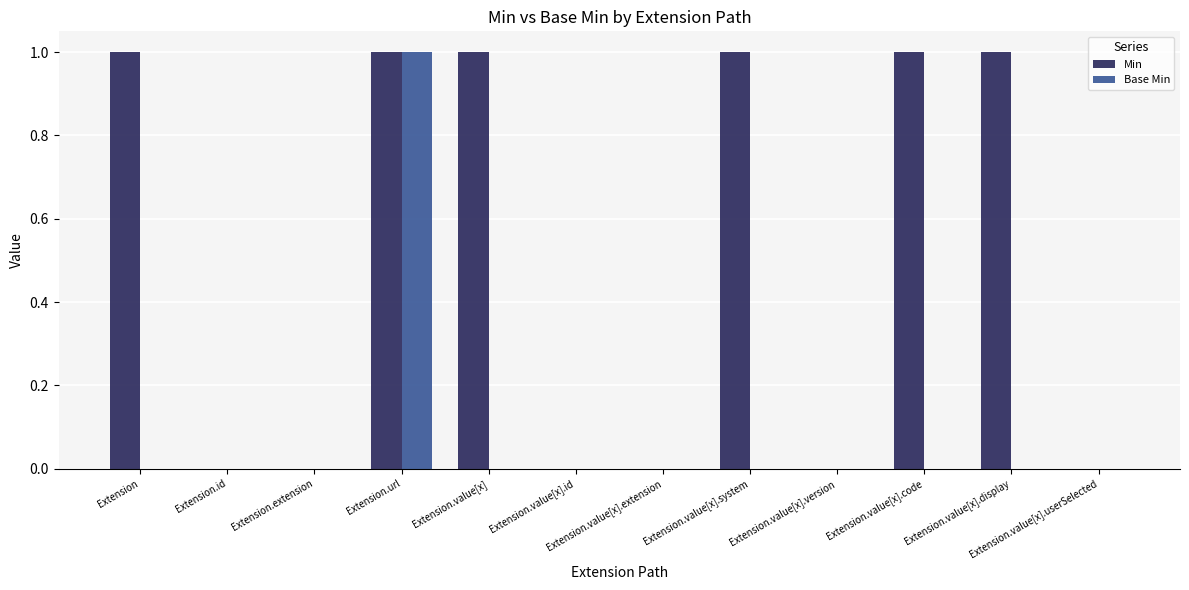

Which category has the highest value in the Base Min series?

Extension.url